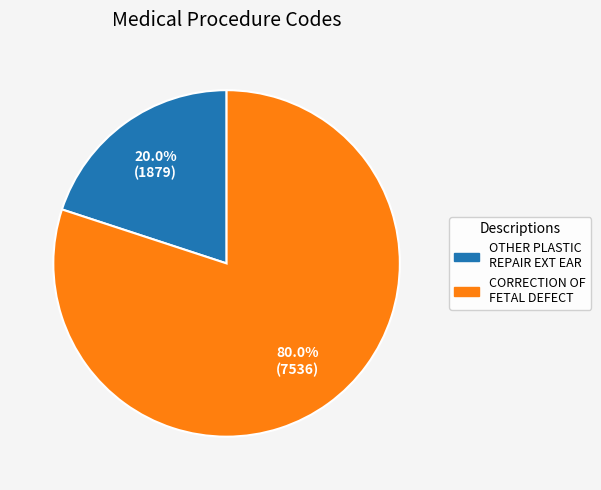

Is there a majority slice in this chart?

Yes